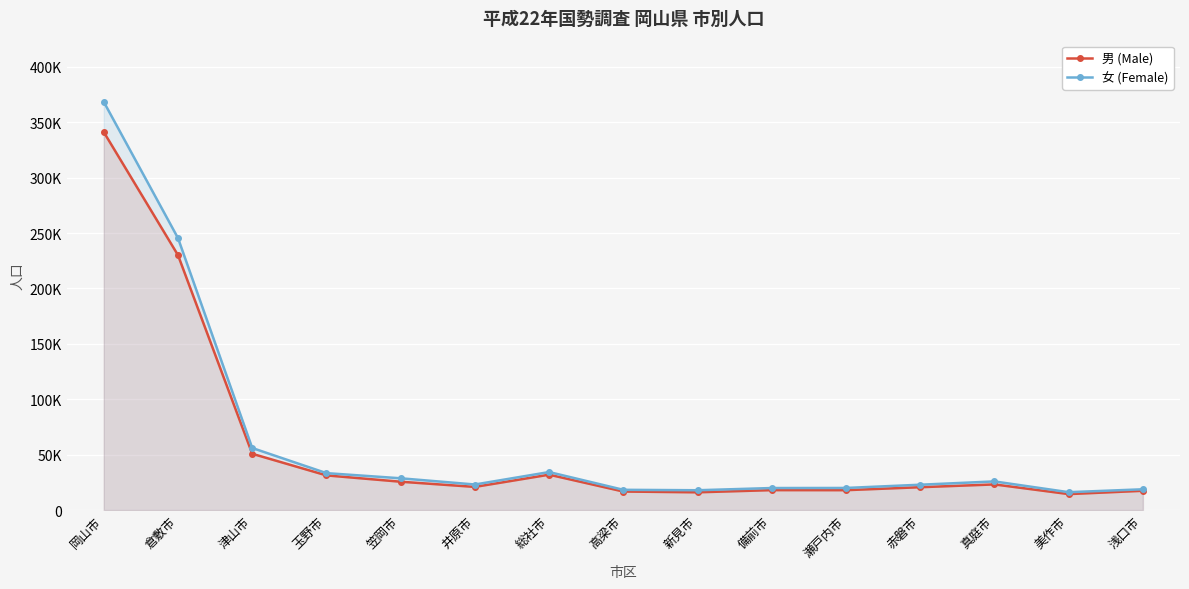

What is the difference between the maximum and minimum values in the 男 (Male) series?

326767